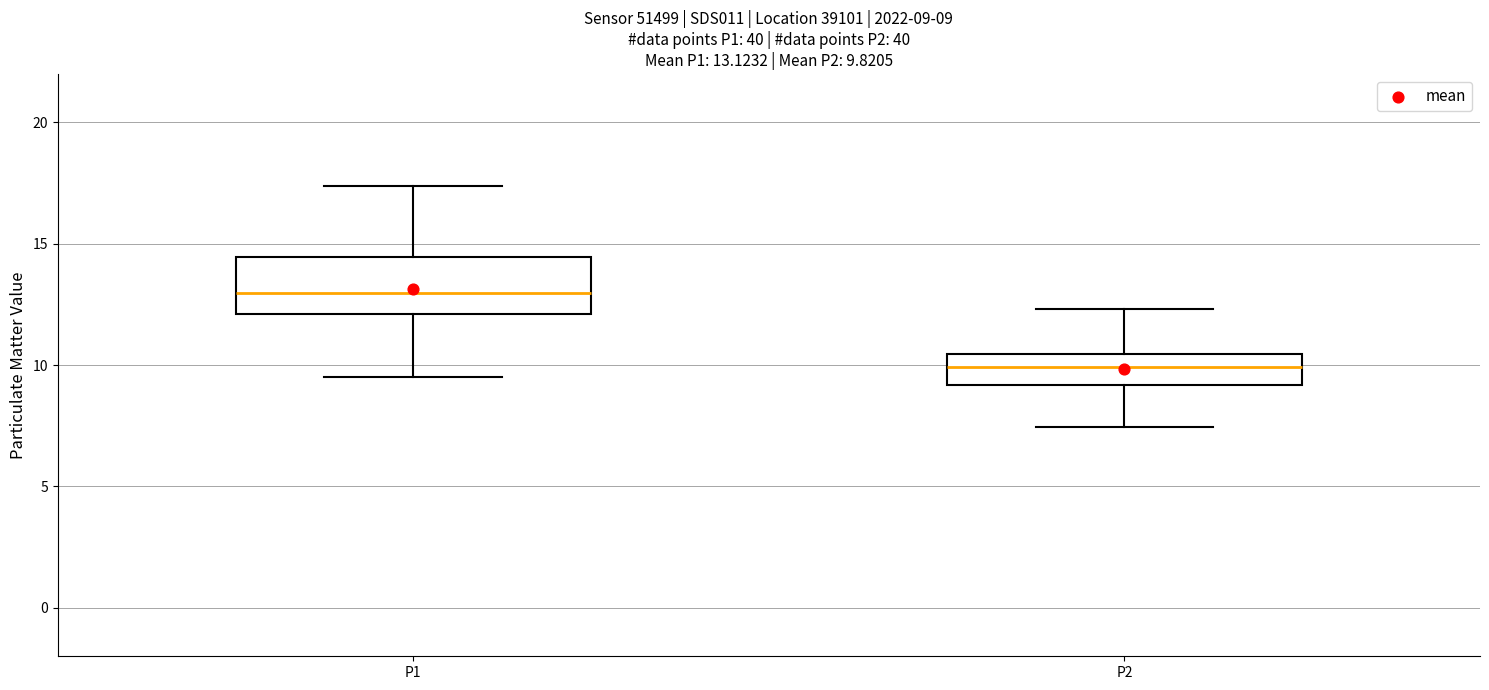

Which box has the lowest median line?

P2